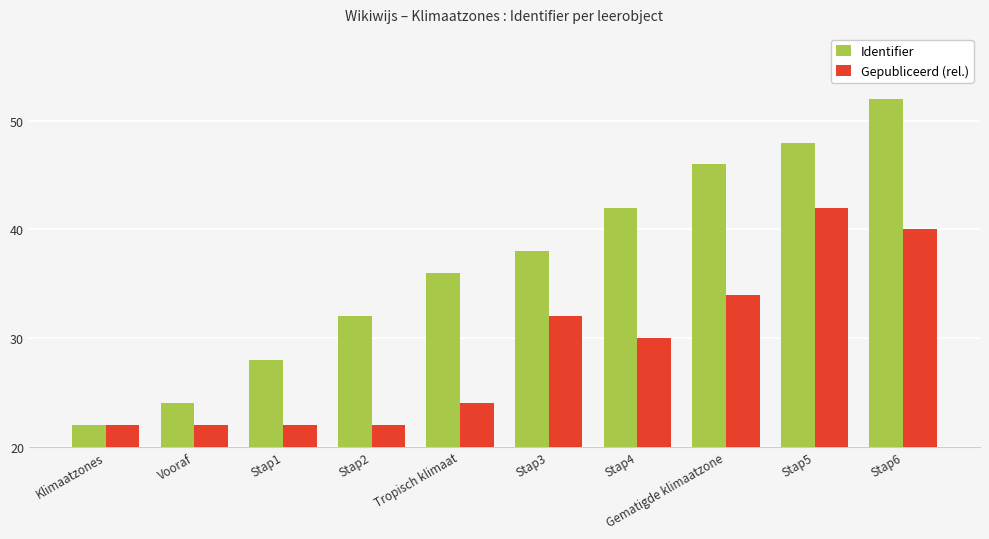

Rank the series by their average value, from highest to lowest.

Identifier, Gepubliceerd (rel.)